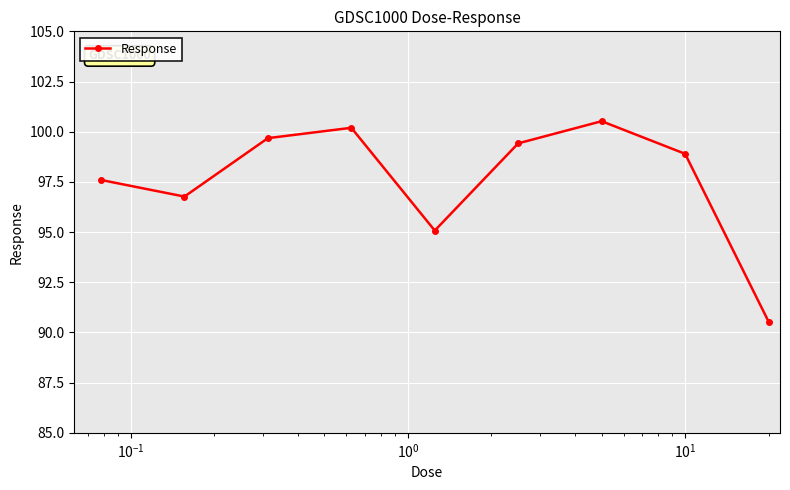

What is the maximum value shown in the chart?

100.5